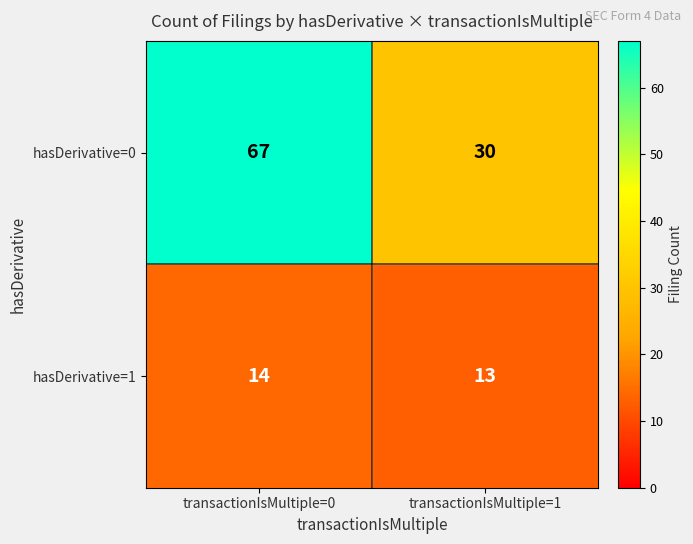

The value of hasDerivative=0 at transactionIsMultiple=1 is 46. True or false?

False